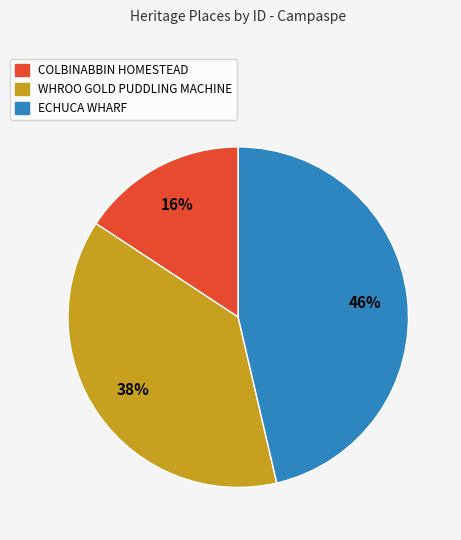

What is the ratio of the value at COLBINABBIN HOMESTEAD to the value at WHROO GOLD PUDDLING MACHINE?

0.4